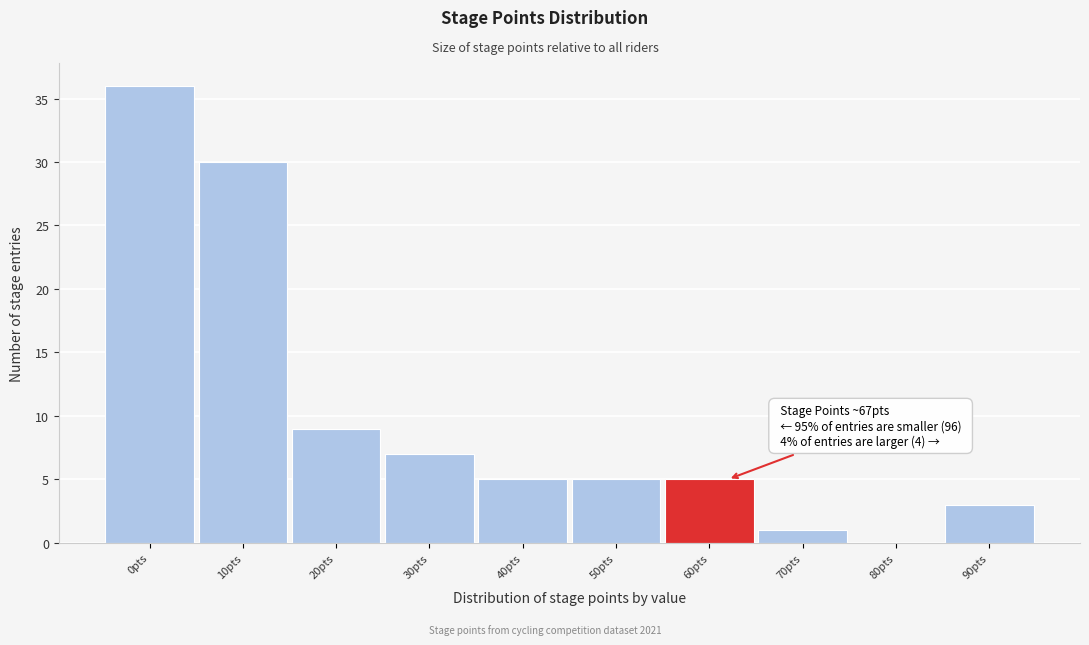

Reading left to right, list all the values displayed in this chart.

0pts=36	10pts=30	20pts=9	30pts=7	40pts=5	50pts=5	60pts=5	70pts=1	80pts=0	90pts=3